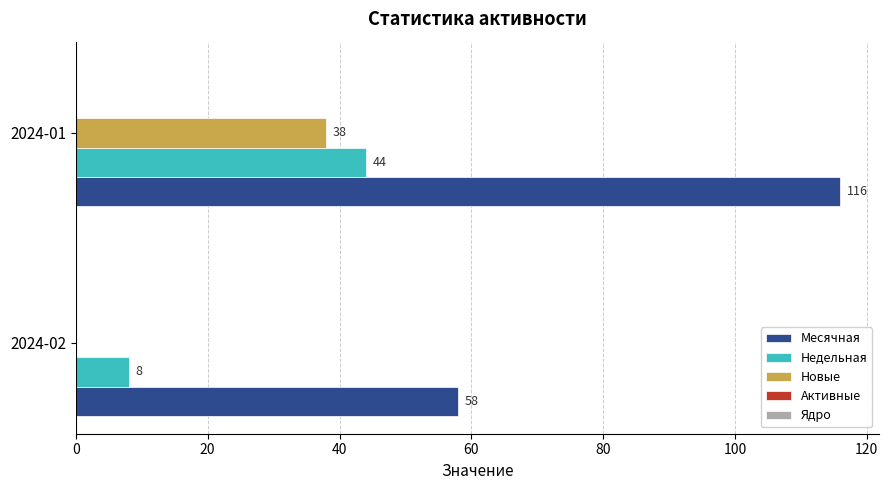

The value of Месячная at 2024-02 is 34. True or false?

False